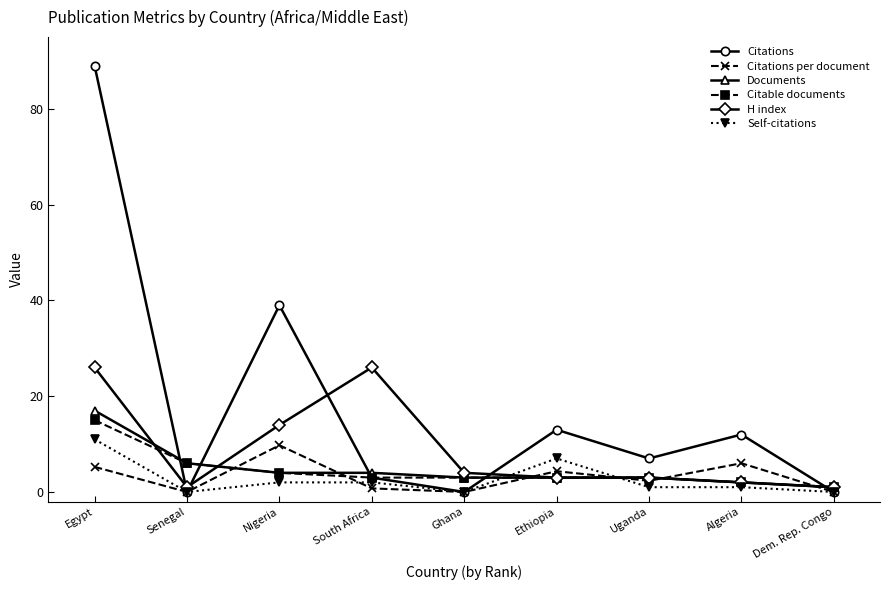

Reading left to right, list all the values displayed in this chart.

Citations: 89.0	0.0	39.0	3.0	0.0	13.0	7.0	12.0	0.0
Citations per document: 5.2	0.0	9.8	0.8	0.0	4.3	2.3	6.0	0.0
Documents: 17.0	6.0	4.0	4.0	3.0	3.0	3.0	2.0	1.0
Citable documents: 15.0	6.0	4.0	3.0	3.0	3.0	3.0	2.0	1.0
H index: 26.0	1.0	14.0	26.0	4.0	3.0	3.0	2.0	1.0
Self-citations: 11.0	0.0	2.0	2.0	0.0	7.0	1.0	1.0	0.0